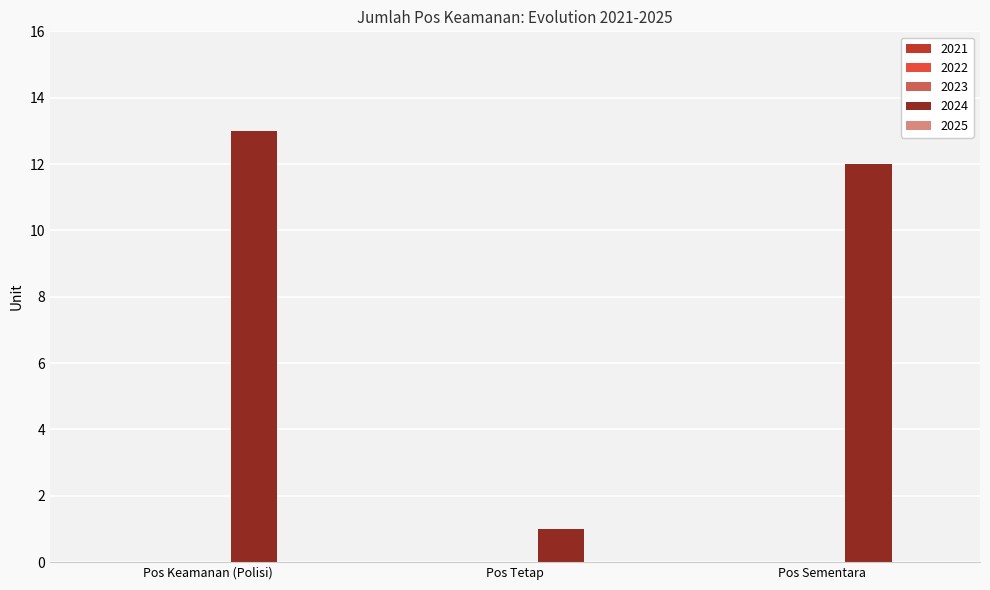

What is the difference between the values at Pos Sementara and Pos Tetap?

11